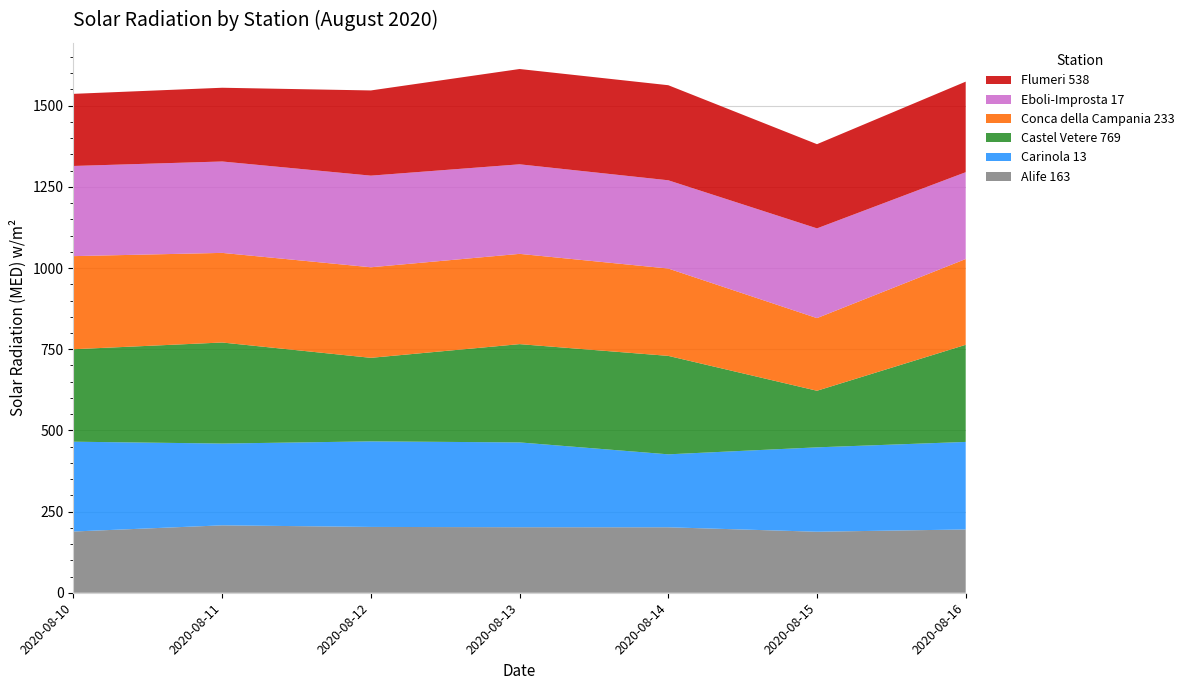

Reading left to right, transcribe all the data shown in this chart.

Alife 163: 188.6	207.6	202.7	201.8	201.6	187.9	194.9
Carinola 13: 276.6	251.9	263.5	261.2	224.7	259.9	269.6
Castel Vetere 769: 284.8	311.2	257.3	302.7	303.2	174.3	299.1
Conca della Campania 233: 286.7	276.0	278.9	278.0	269.0	223.7	264.2
Eboli-Improsta 17: 277.7	281.5	282.2	275.8	271.8	276.4	267.4
Flumeri 538: 222.1	227.1	262.4	293.5	292.8	259.3	278.9